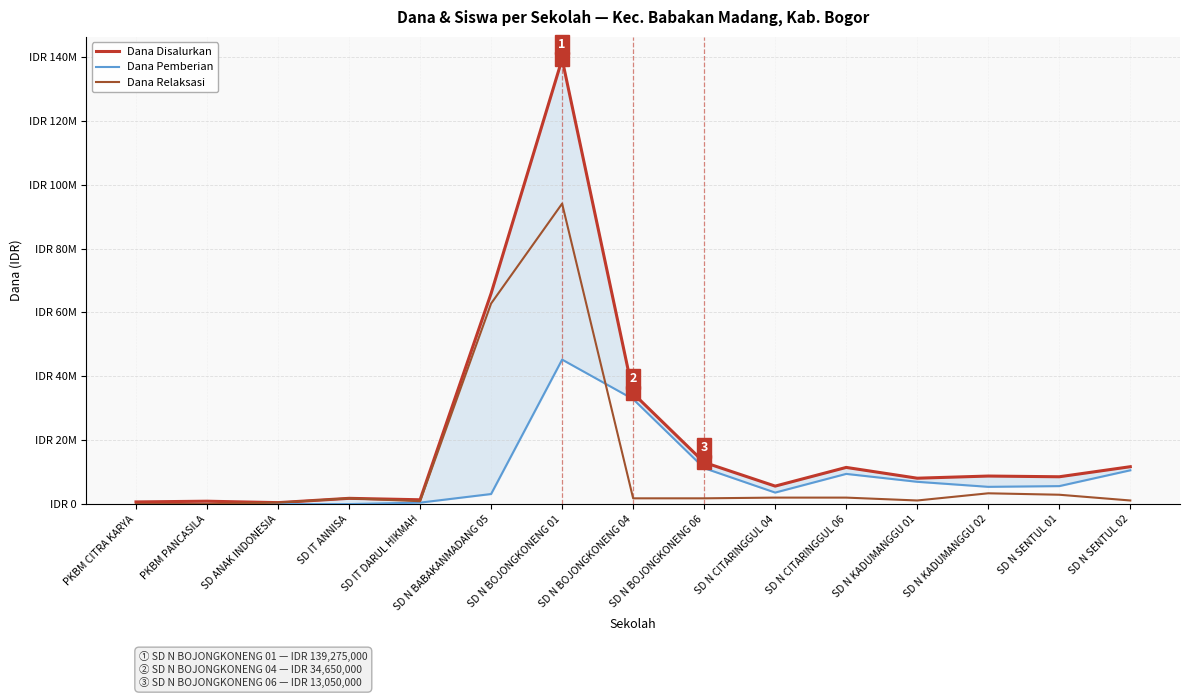

What is the maximum value shown in the chart?

139275000